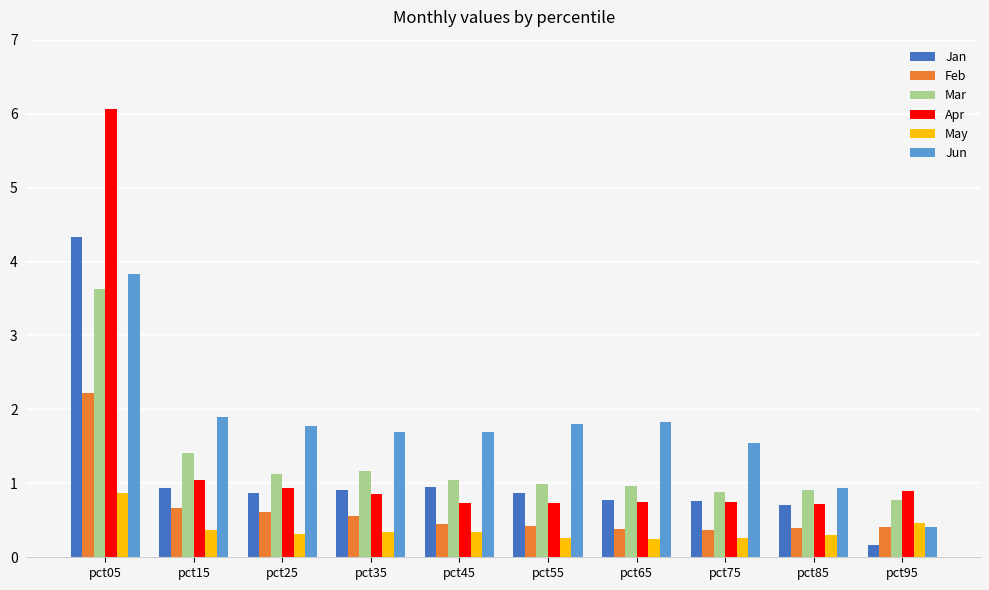

Is the value of Mar at pct75 greater than the value of Feb at pct25?

Yes